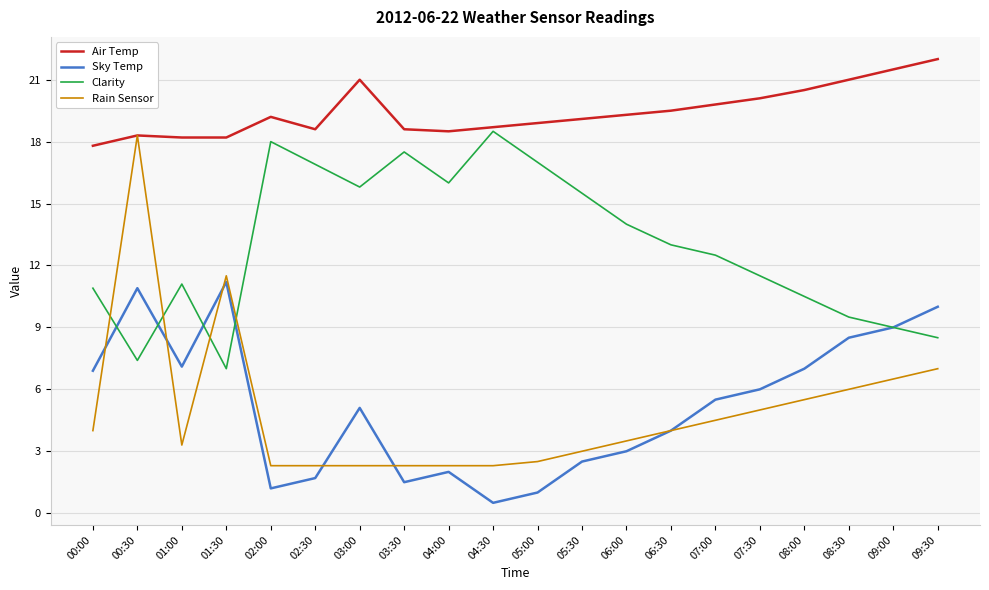

At which category does Sky Temp reach its first local peak?

00:30